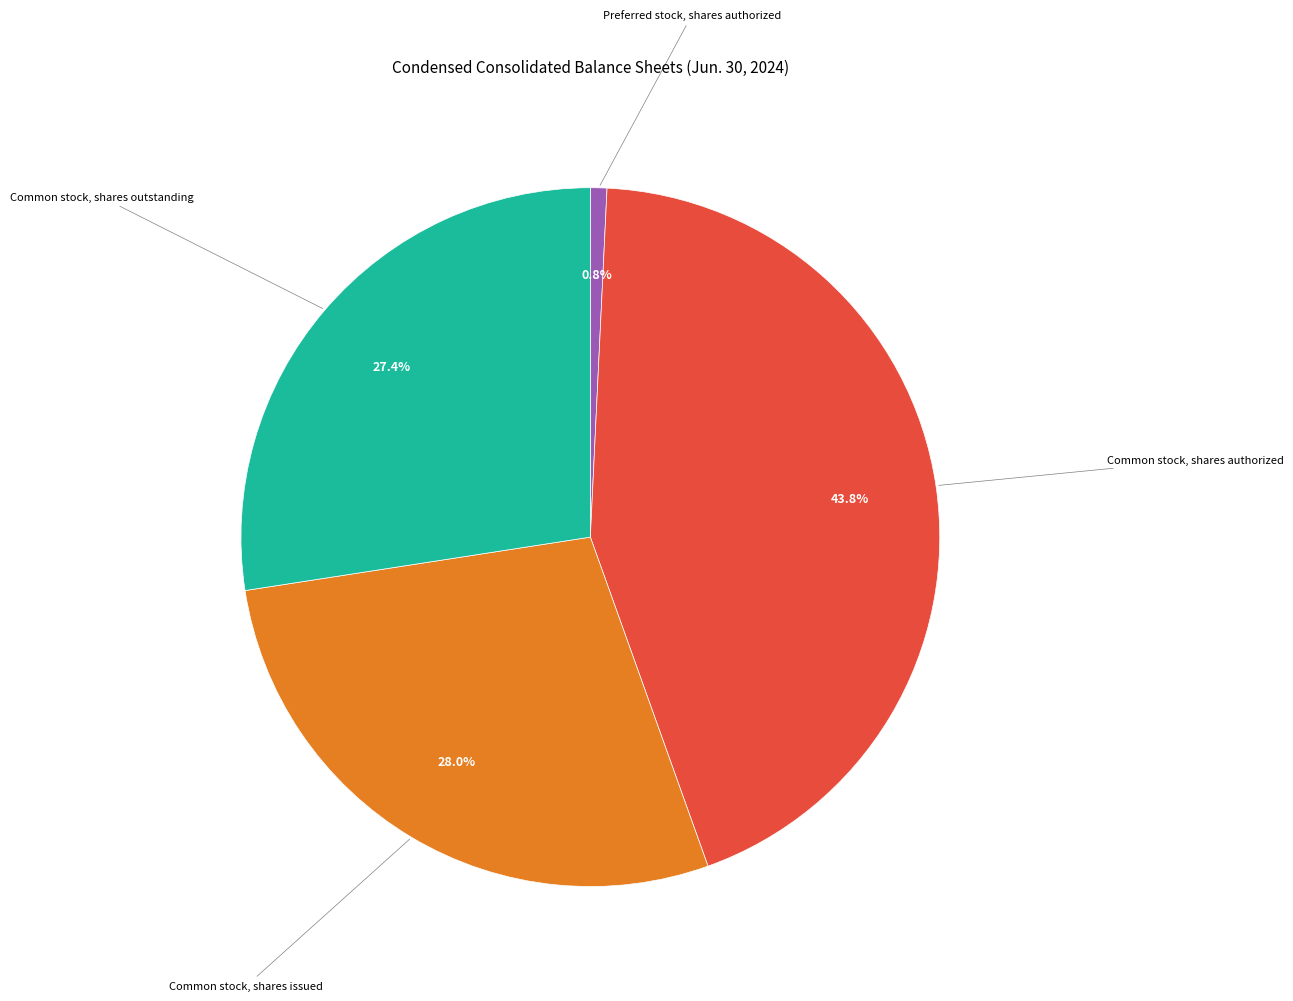

How many segments does this pie chart have?

4